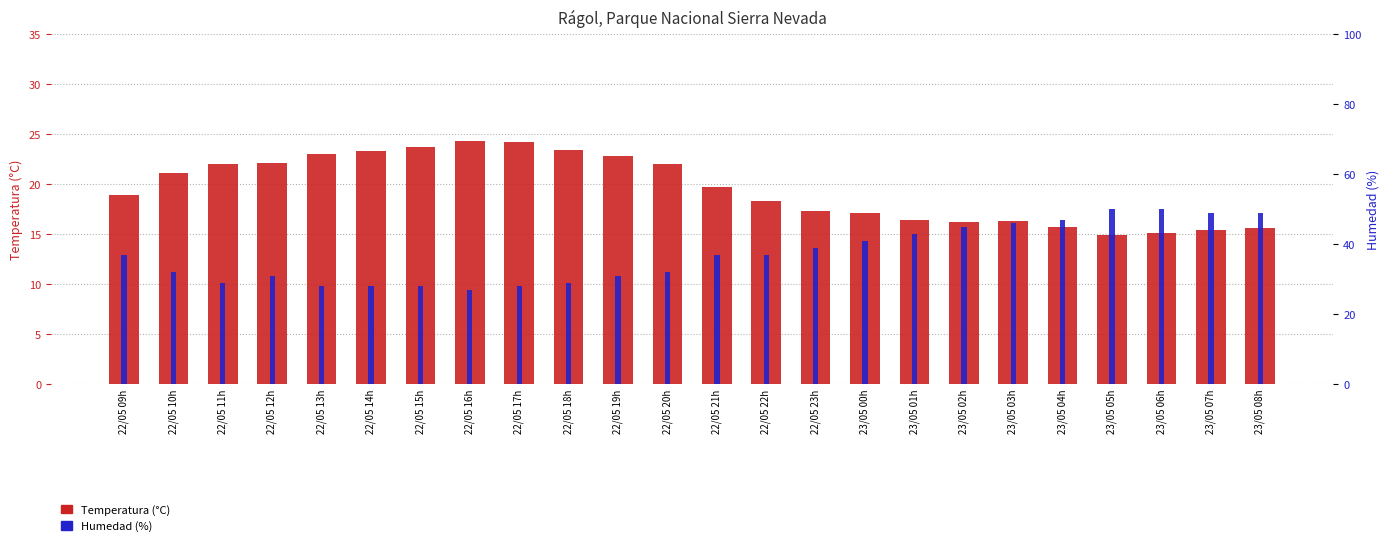

Which has a higher value, 23/05 04h or 22/05 15h?

22/05 15h